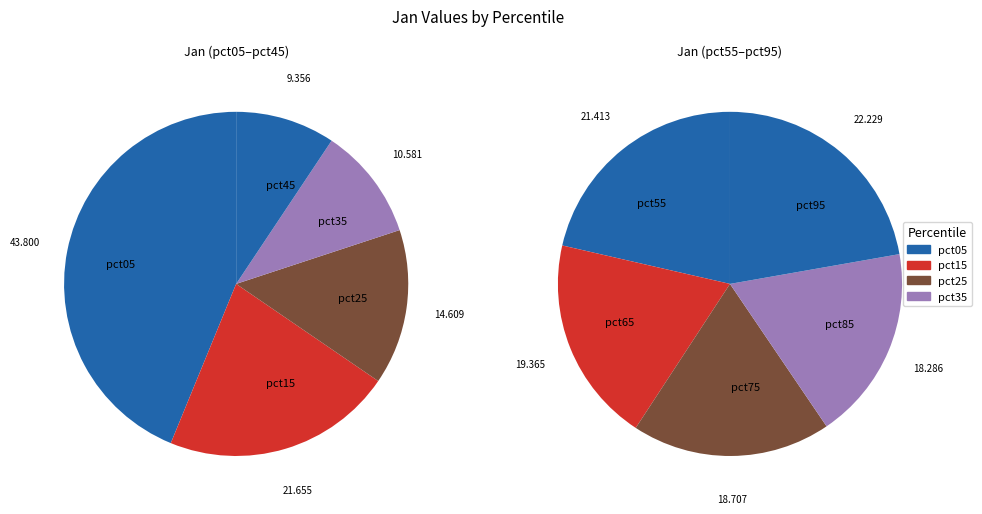

Is it true that pct35 is 17% of the pie?

False